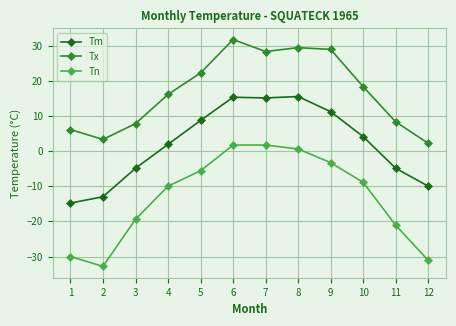

True or false: Tm has a value of 15.5 at 8.

True